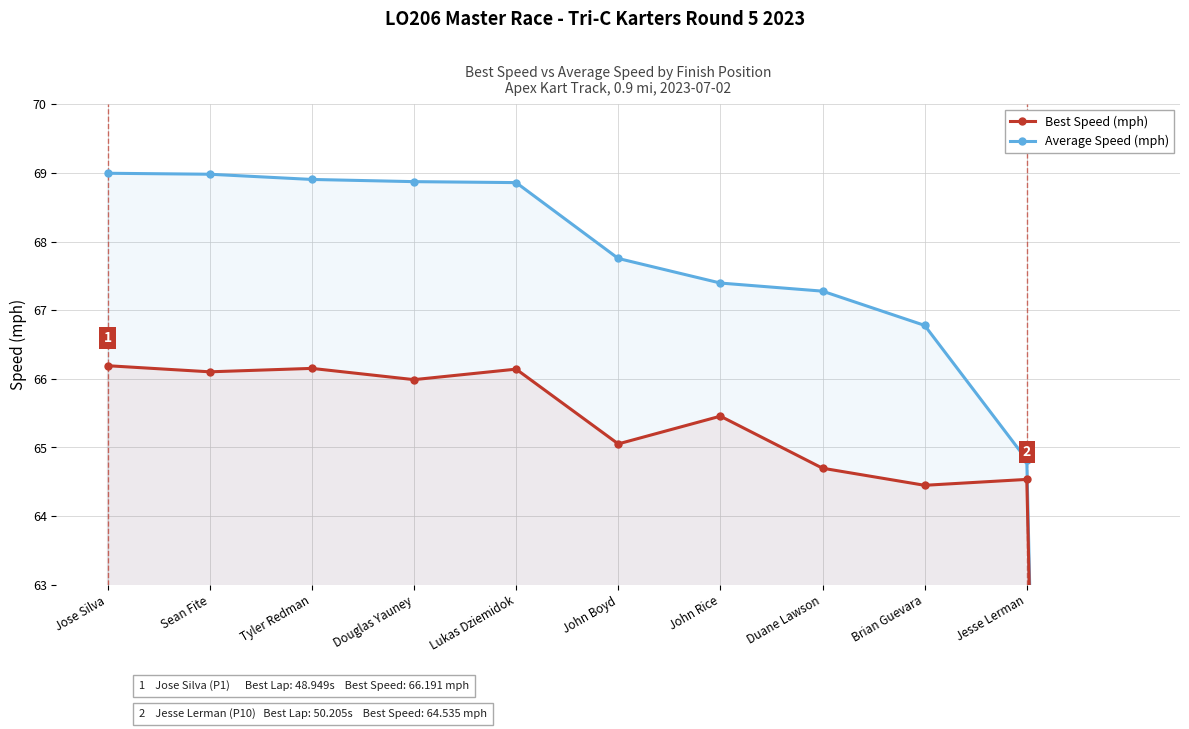

Where is the first local minimum for Best Speed (mph)?

Sean Fite